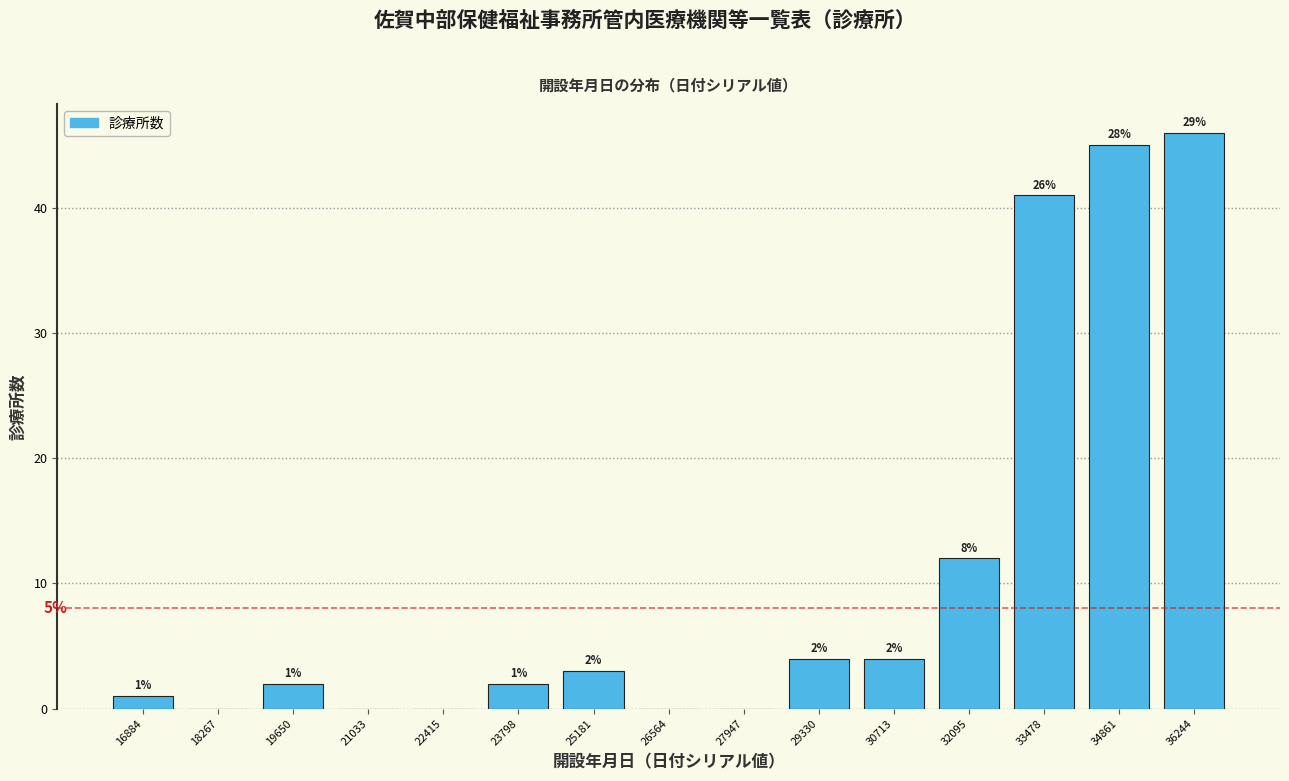

Which range on the x-axis has the tallest bar?

35600 to 37000